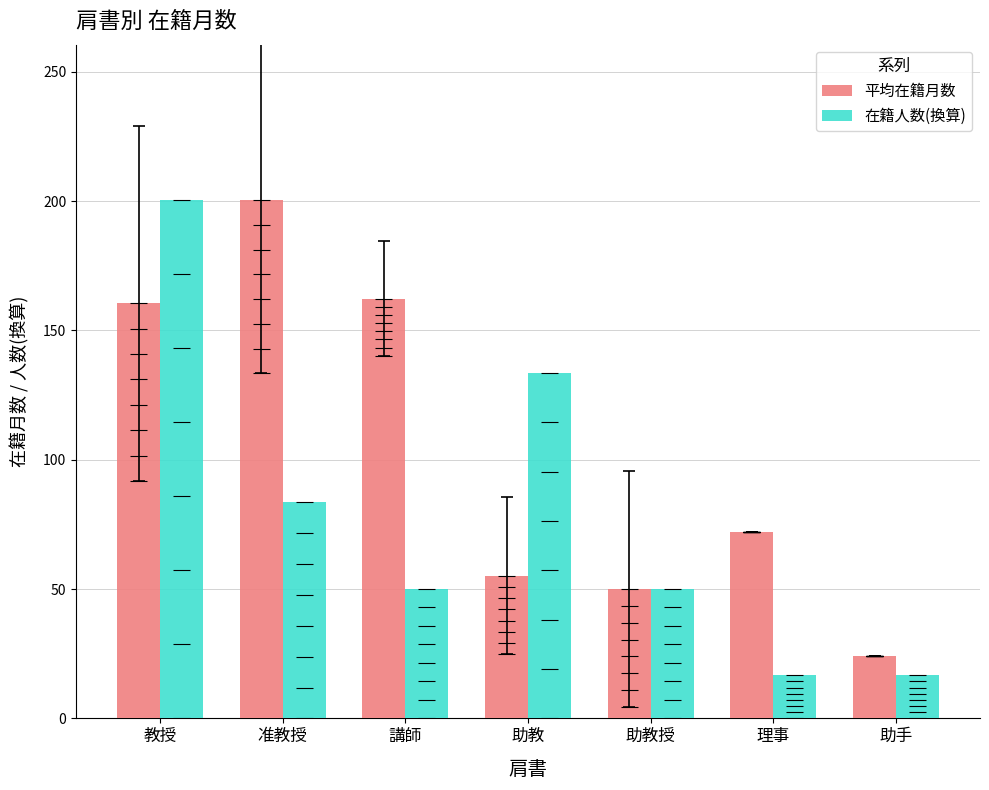

How many values in the 在籍人数(換算) series are below 50?

2